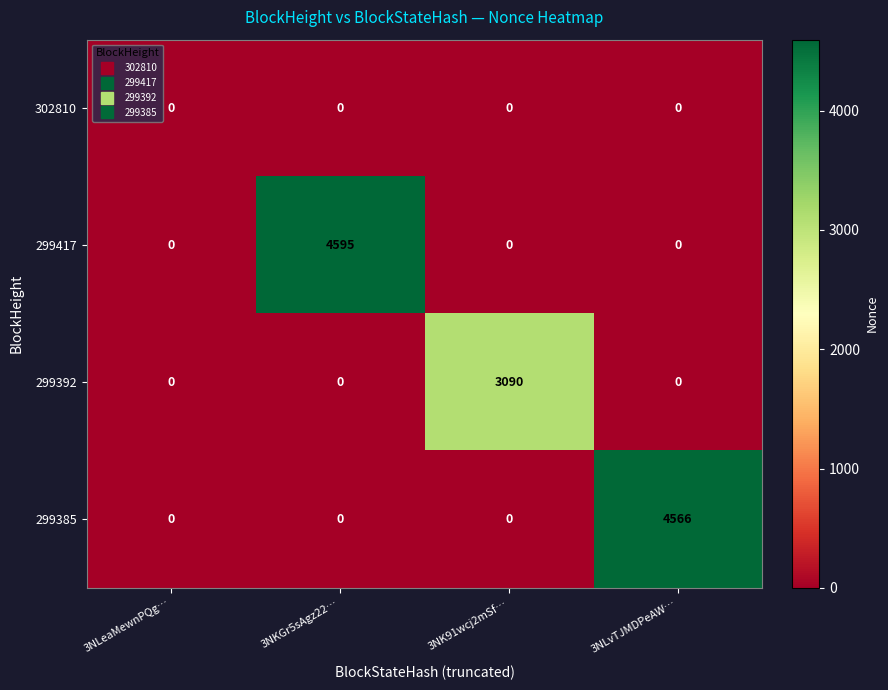

Which category has the highest value across all series?

3NKGr5sAgz22…